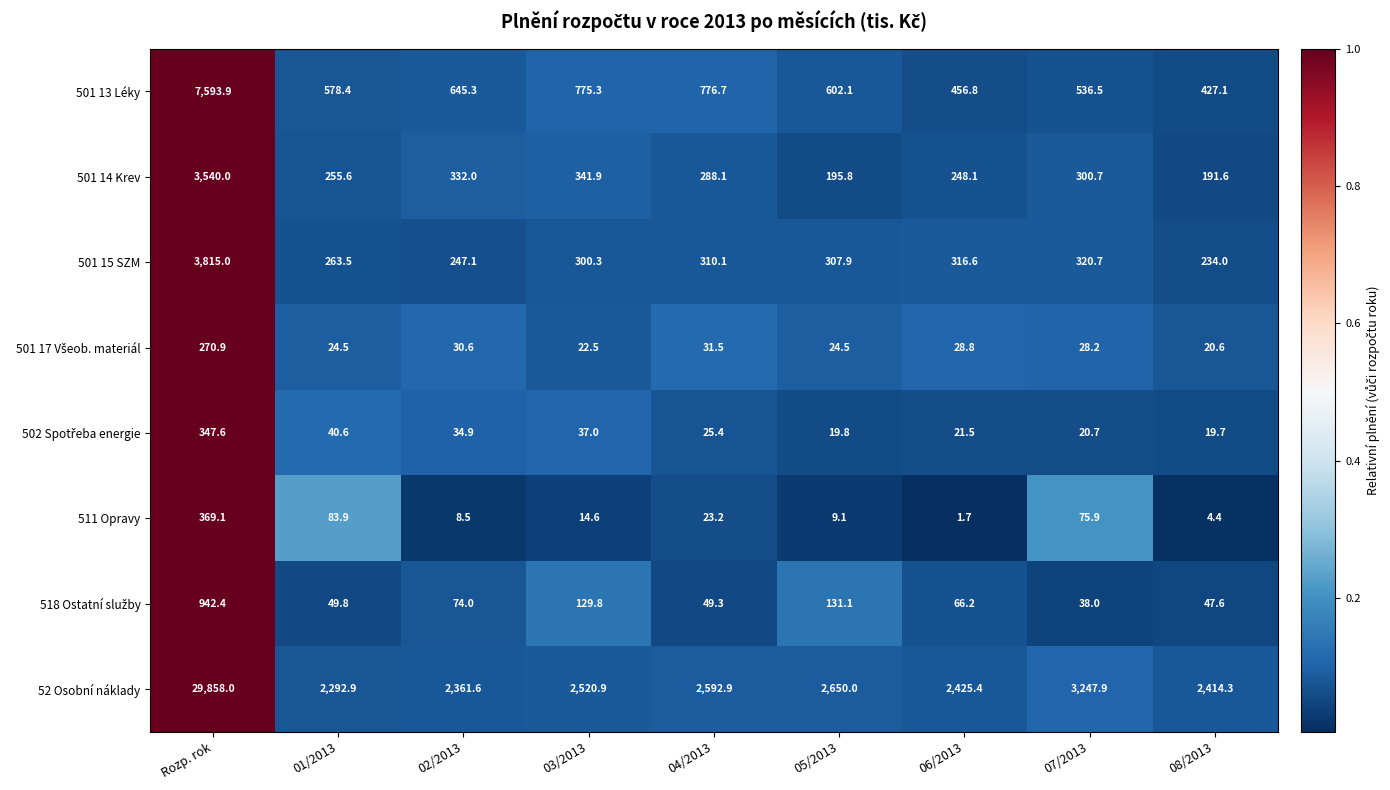

The value of 511 Opravy at 03/2013 is 14.6. True or false?

True